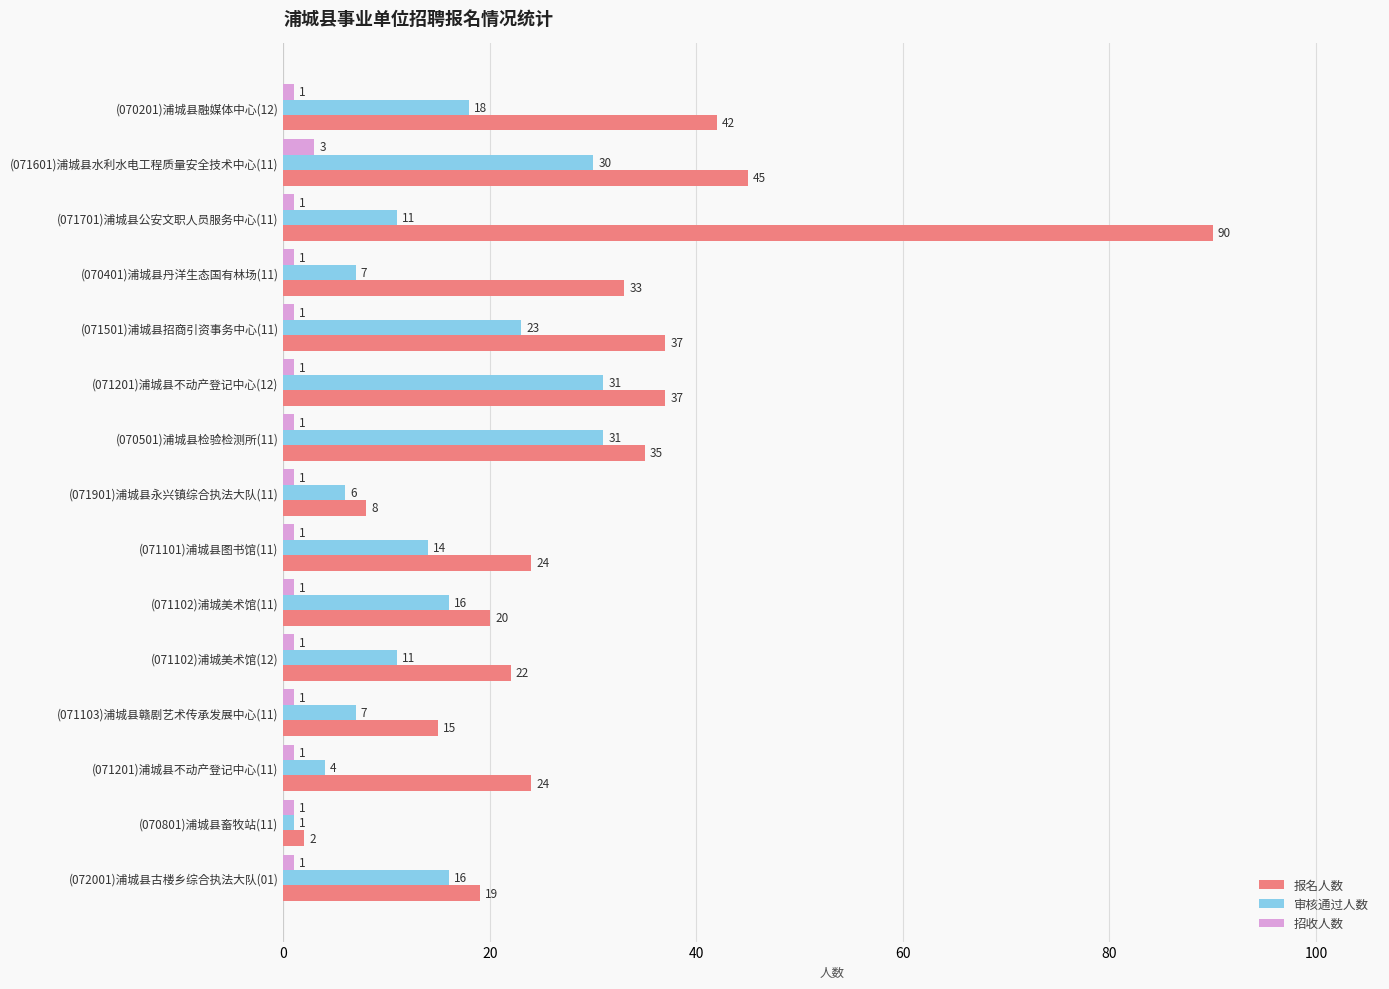

What is the difference between the maximum and second lowest values in the 报名人数 series?

82